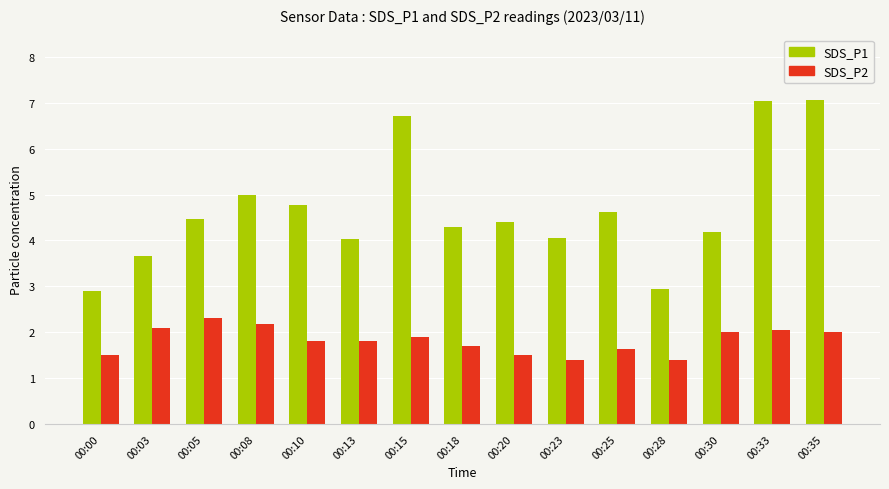

List the series in order of their peak value, lowest first.

SDS_P2, SDS_P1